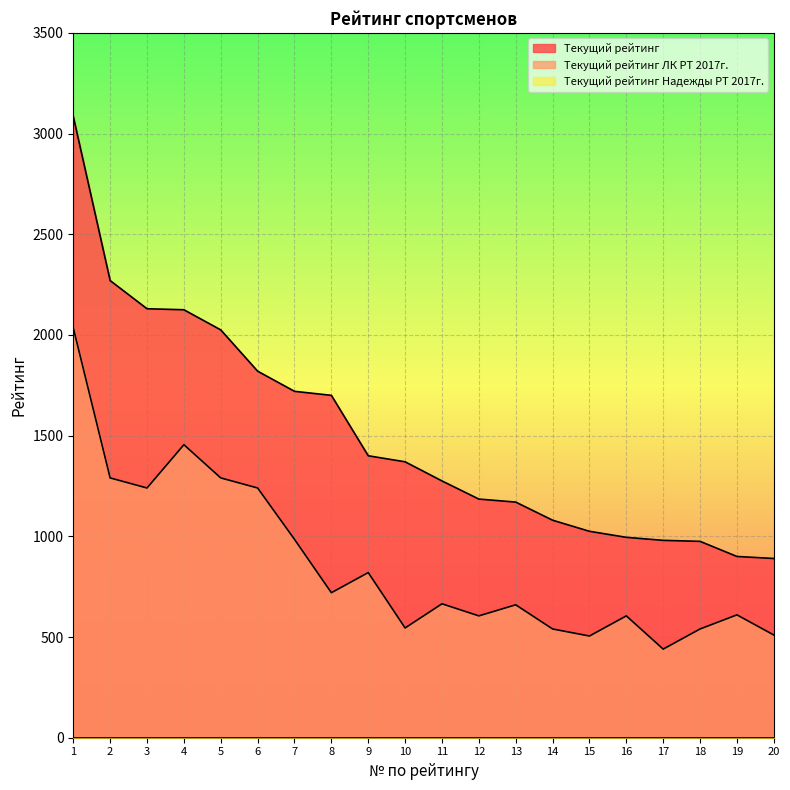

Does the chart display data point markers on the line(s)?

No